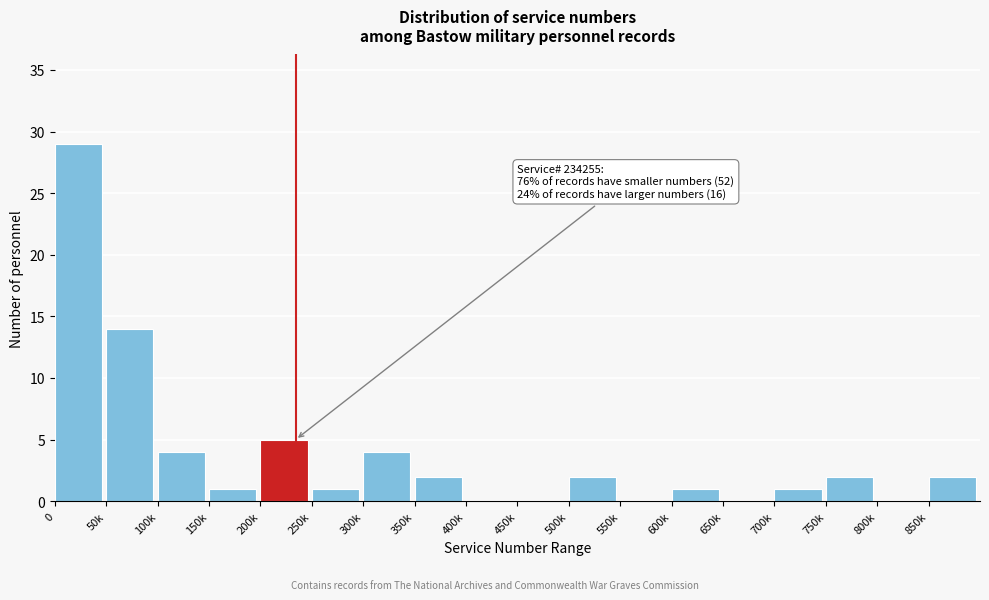

Reading left to right, list all the values displayed in this chart.

0=29	50k=14	100k=4	150k=1	200k=5	250k=1	300k=4	350k=2	400k=0	450k=0	500k=2	550k=0	600k=1	650k=0	700k=1	750k=2	800k=0	850k=2